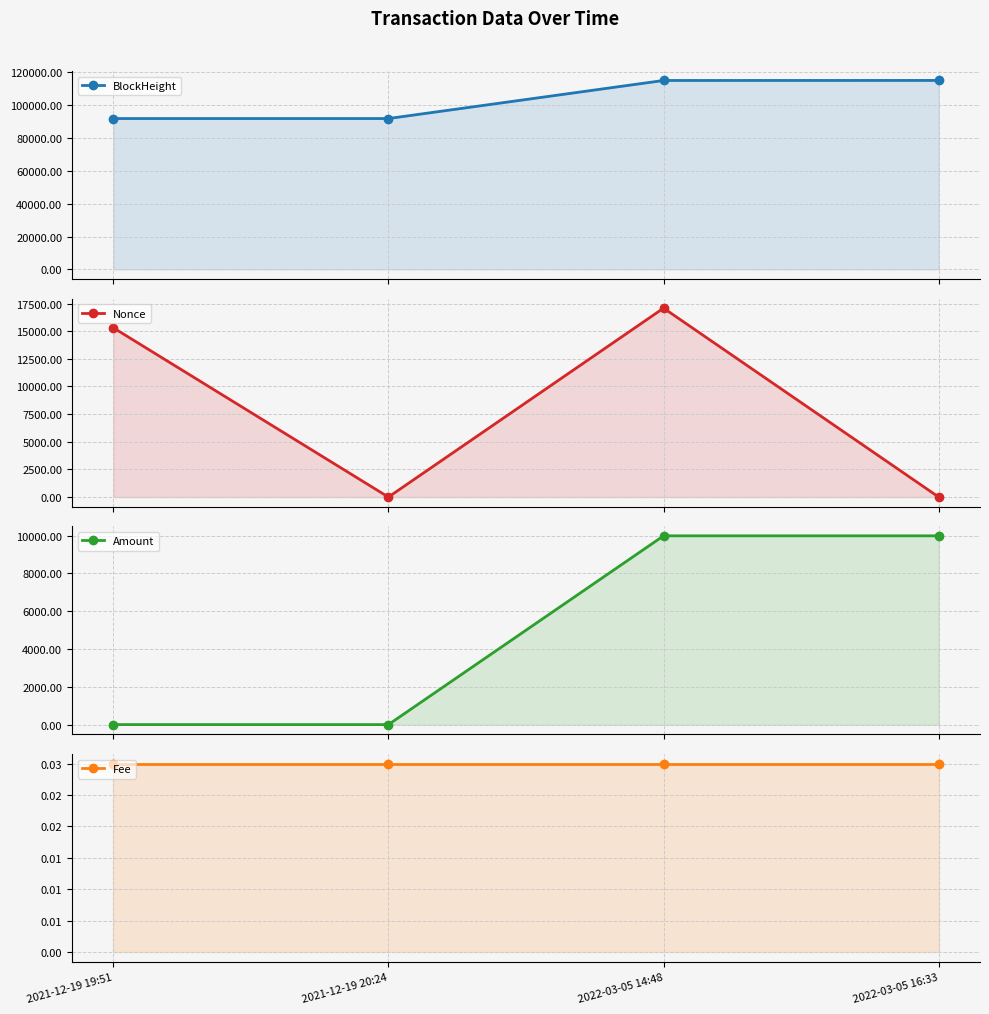

At which category is the sum across all series the highest?

2022-03-05 14:48